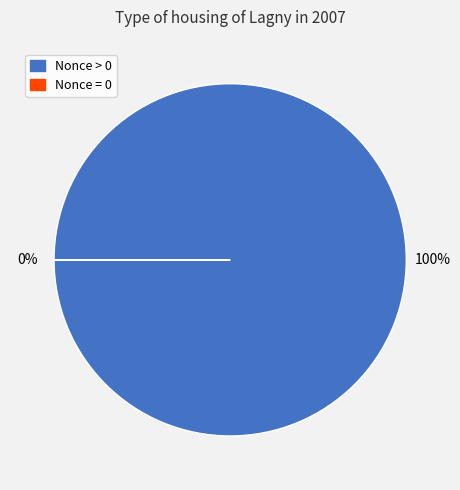

Between 268409 and 261339, which is larger?

268409